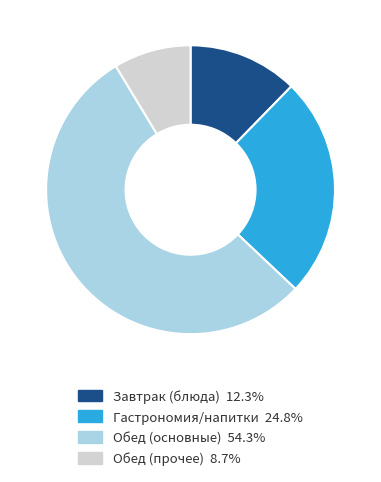

Combined, do Обед (основные) 54.3% and Обед (прочее) 8.7% account for over 50%?

Yes